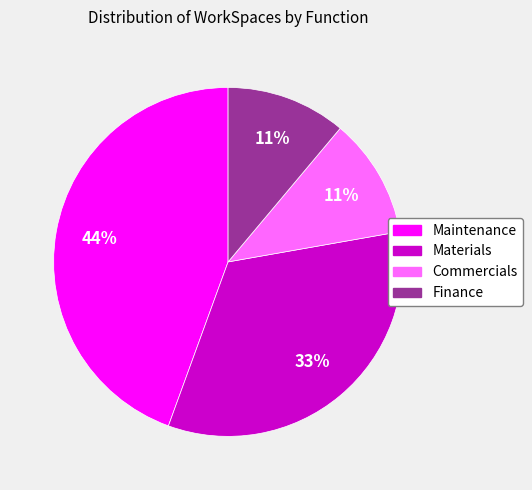

The Materials slice represents 33% of the pie. True or false?

True